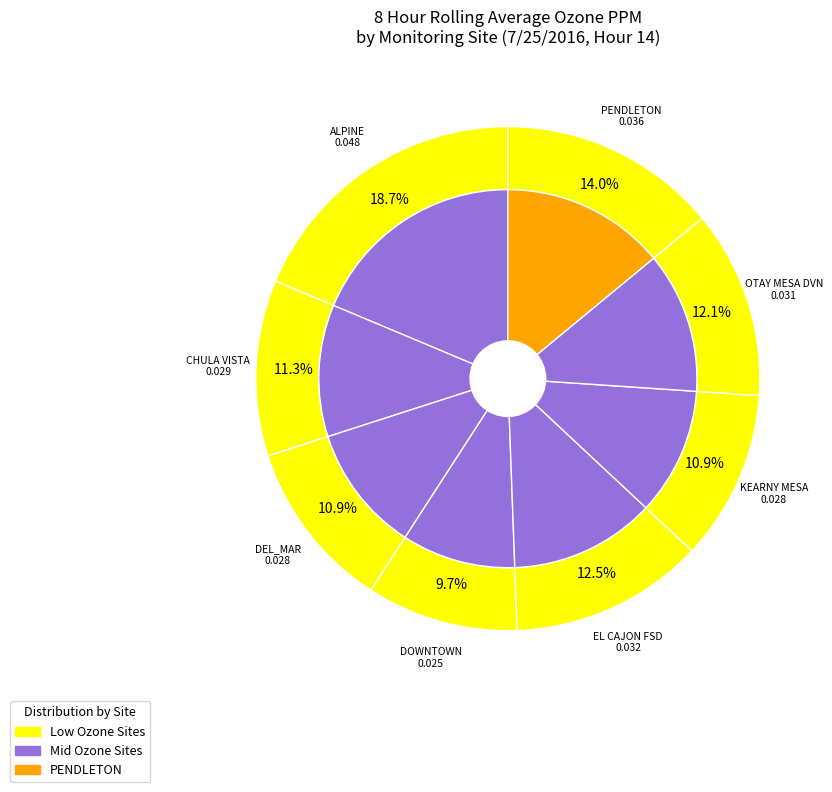

Is it true that DEL_MAR is 1% of the pie?

False